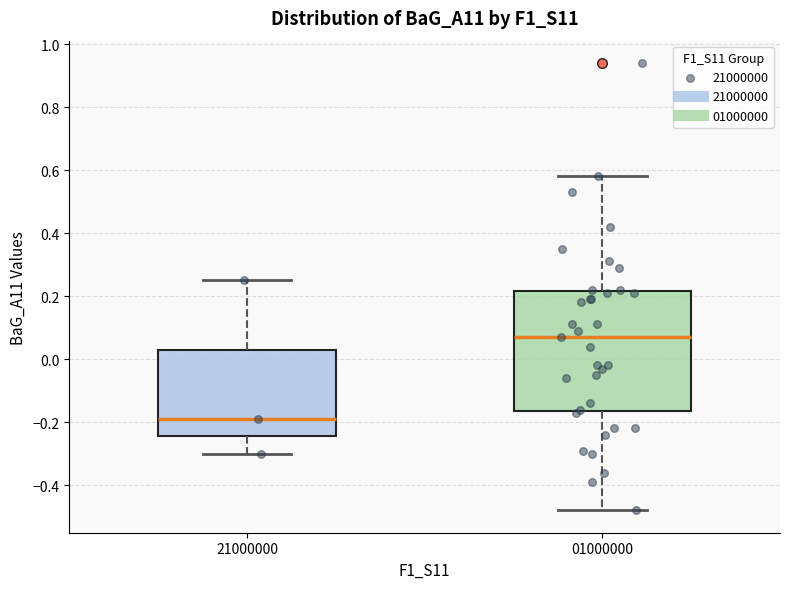

Reading left to right, read every box against the y-axis: the position of its median line, the range the box covers, and the ends of its whiskers. The values are not printed on the chart, so give them approximately, as read against the axis.

21000000: median -0.18, box -0.24 to 0.04, whiskers -0.30 to 0.26
01000000: median 0.08, box -0.16 to 0.22, whiskers -0.48 to 0.58